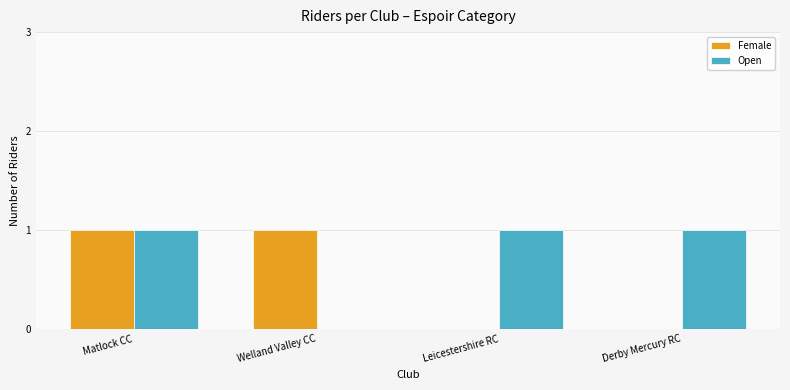

Are the bars grouped side by side (vs. stacked)?

Yes